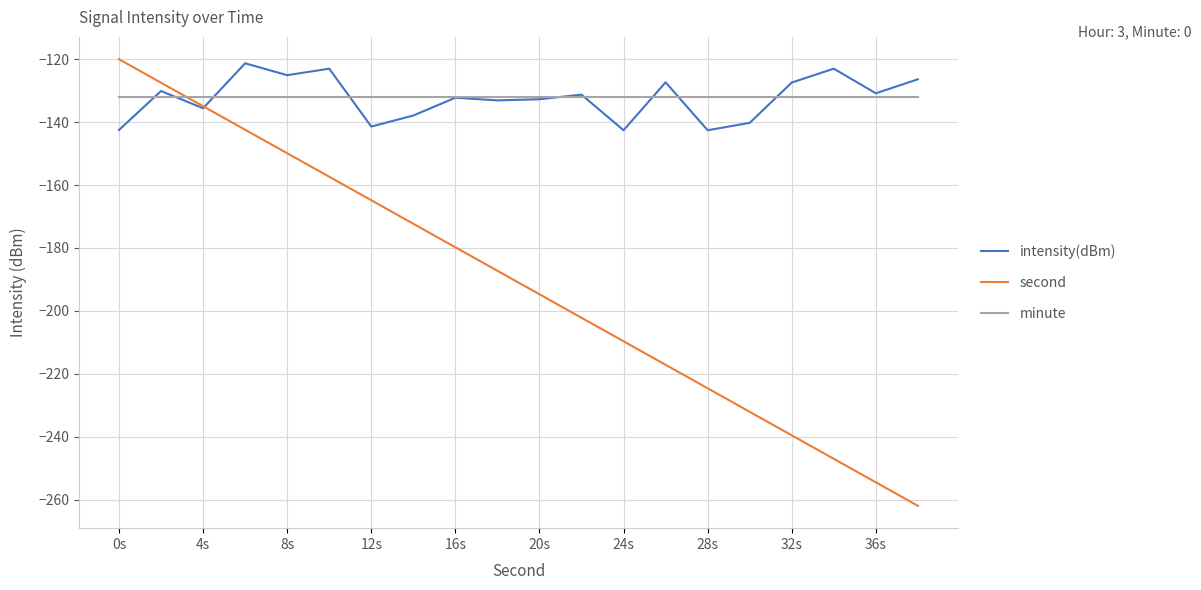

True or false: second and minute intersect in this chart.

True